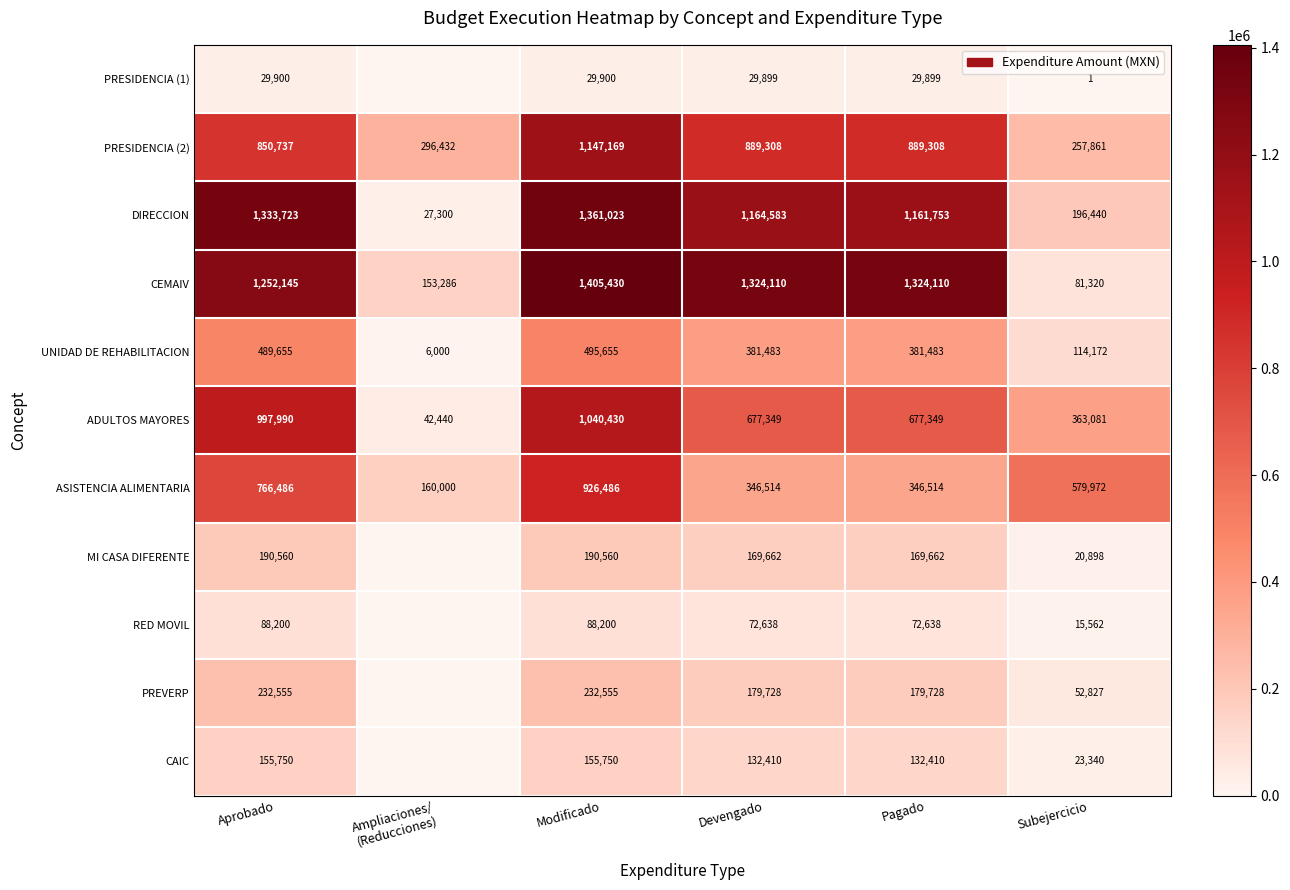

How many data points in UNIDAD DE REHABILITACION are less than 381483?

2